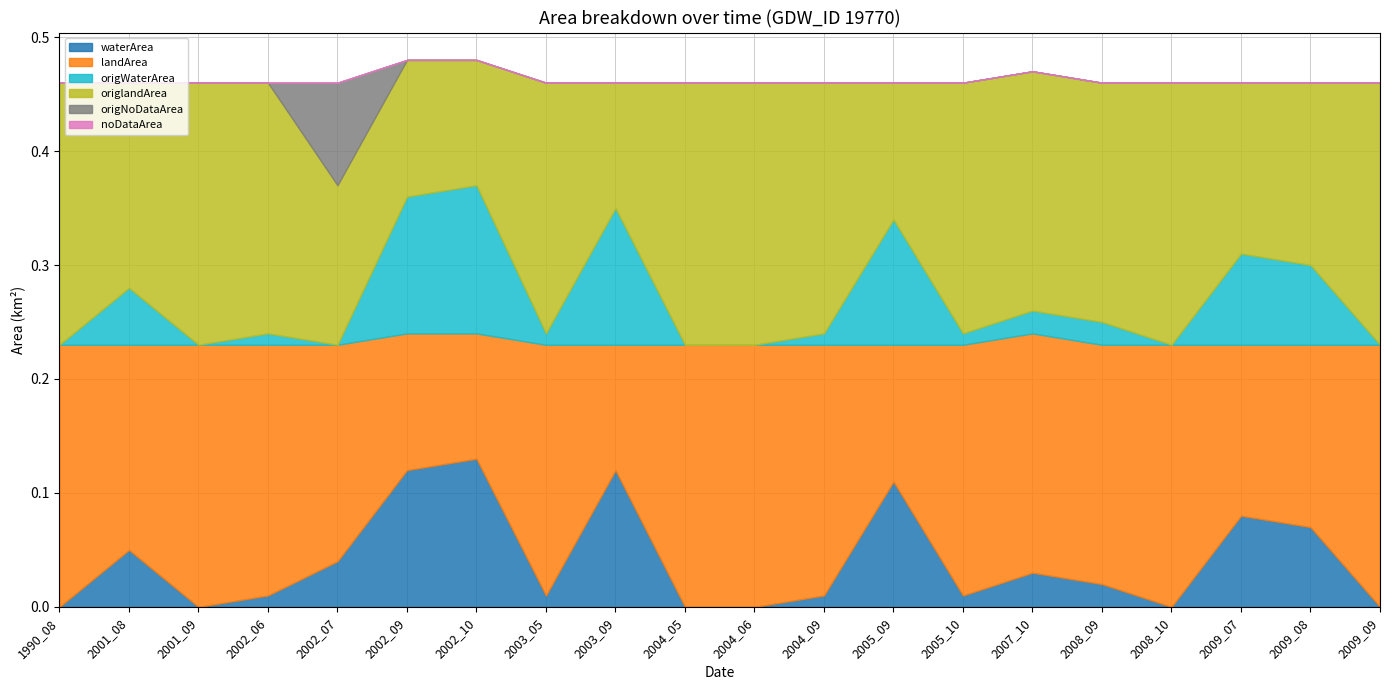

At 2008_10, list the series in order from largest to smallest.

landArea, origlandArea, waterArea, origWaterArea, origNoDataArea, noDataArea